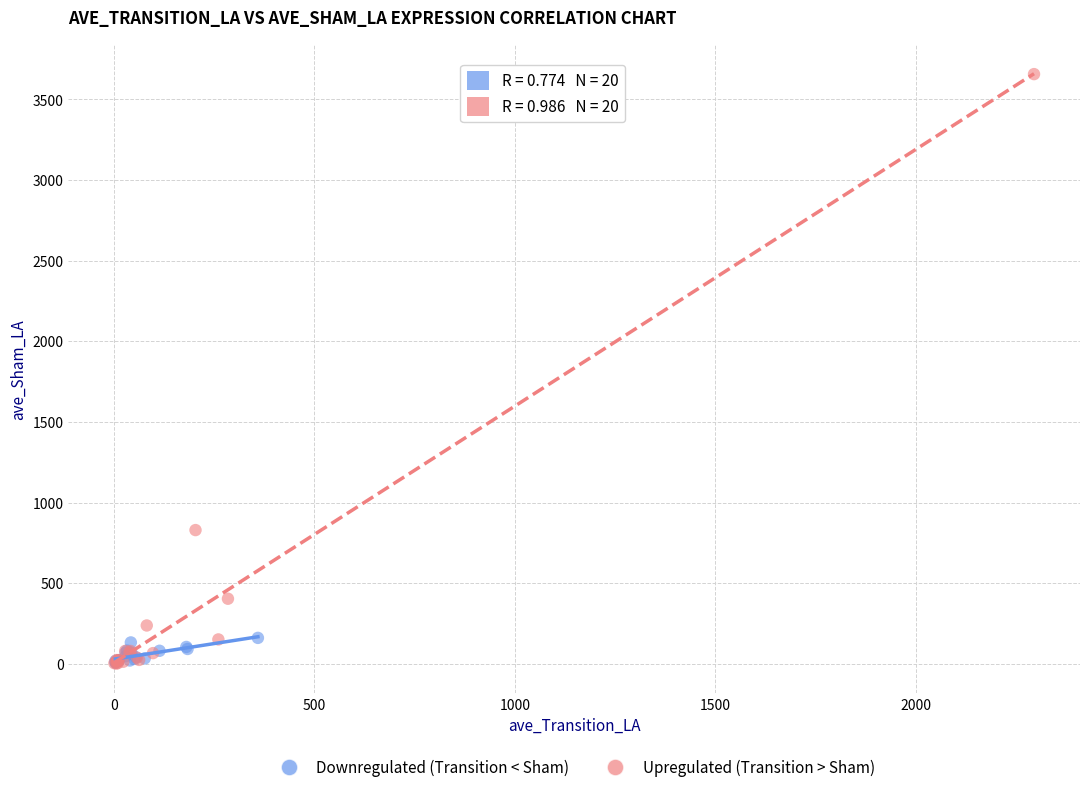

Which series has the largest Y range (max minus min)?

Upregulated (Transition > Sham)